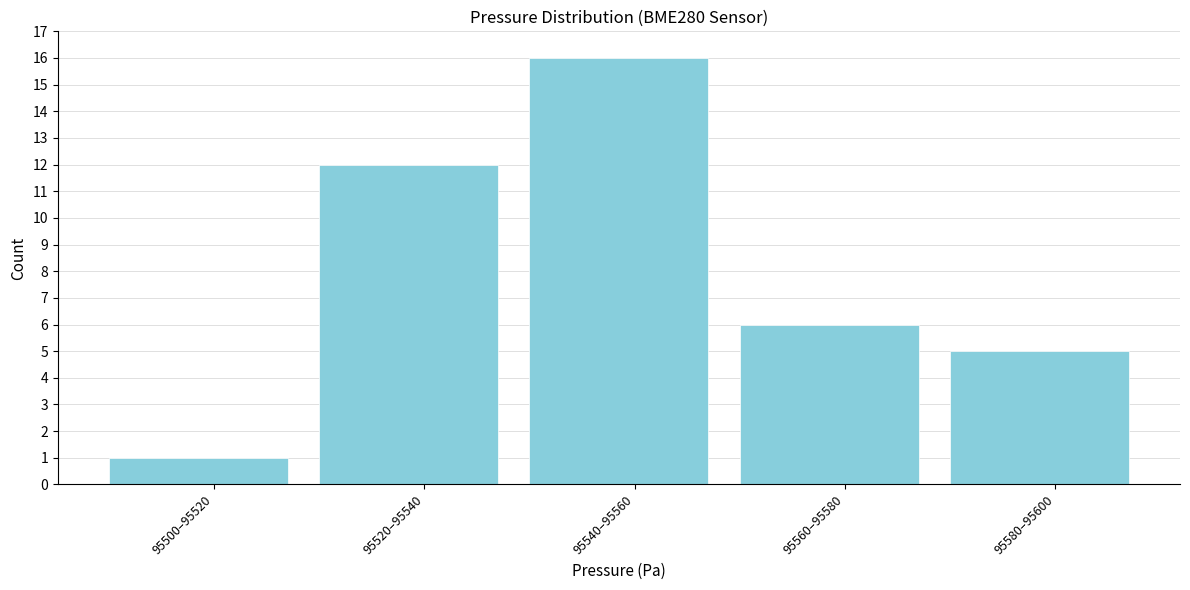

Reading left to right, transcribe all the data shown in this chart.

95500–95520=1	95520–95540=12	95540–95560=16	95560–95580=6	95580–95600=5